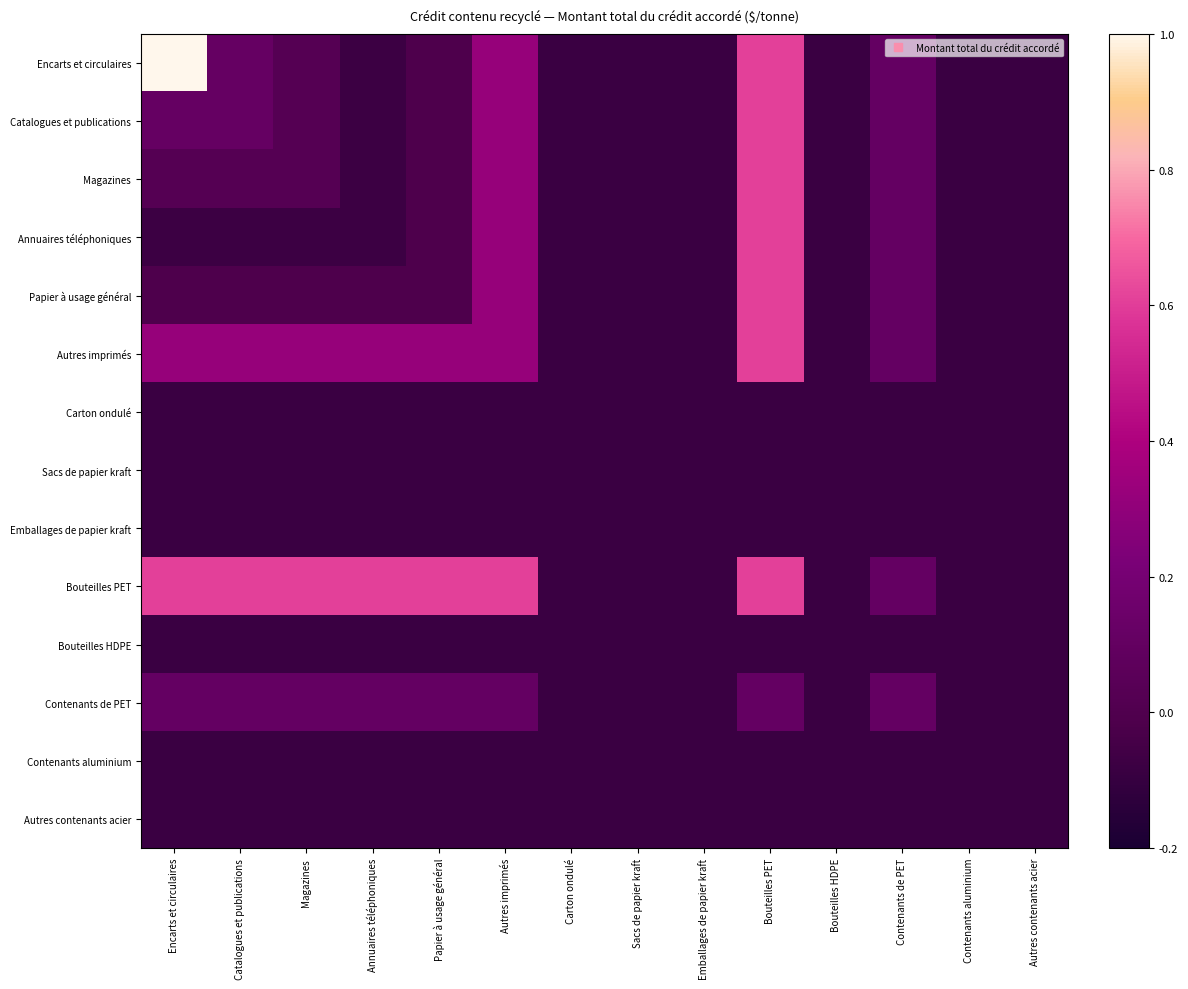

What is the difference between the highest and lowest values at Annuaires téléphoniques?

0.7